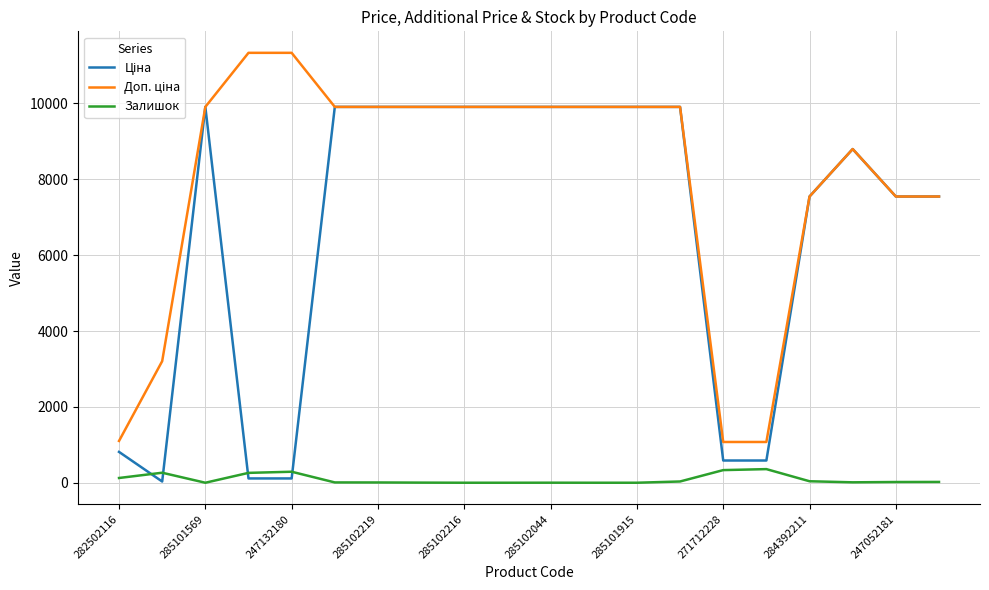

What is the highest value of the Залишок series?

359.0